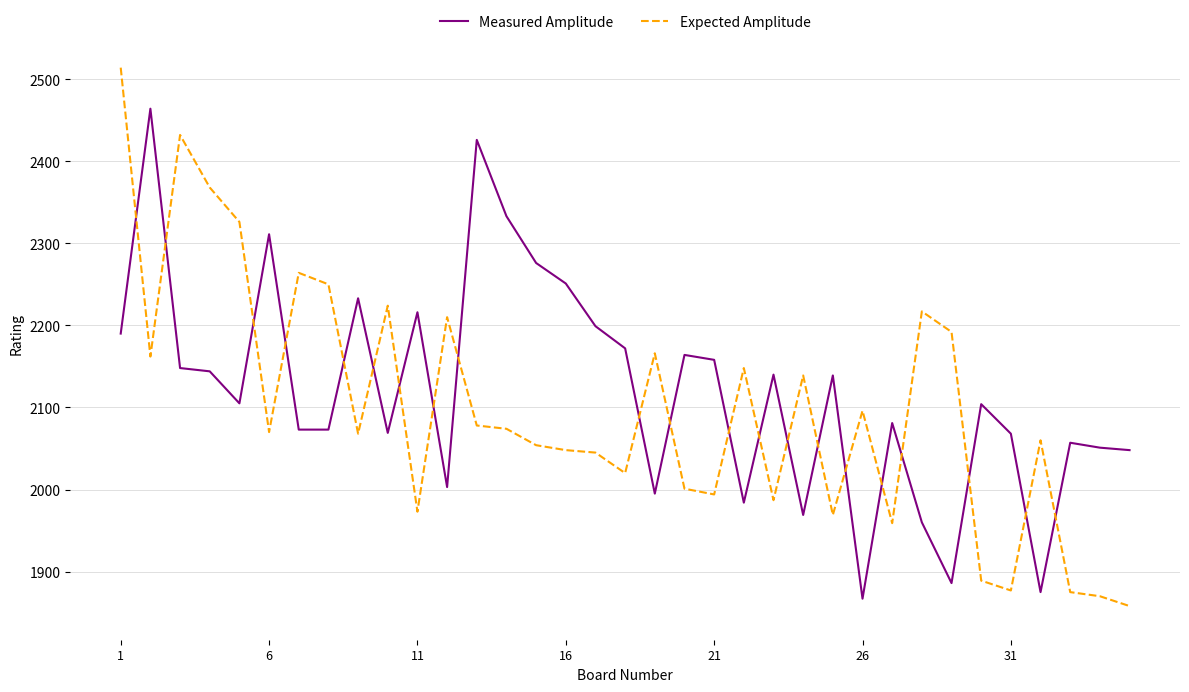

Which series has the widest spread of values?

Expected Amplitude